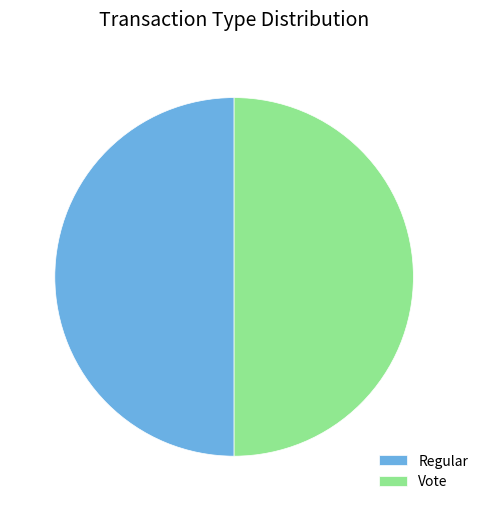

What is the ratio of the value at Vote to the value at Regular?

1.0